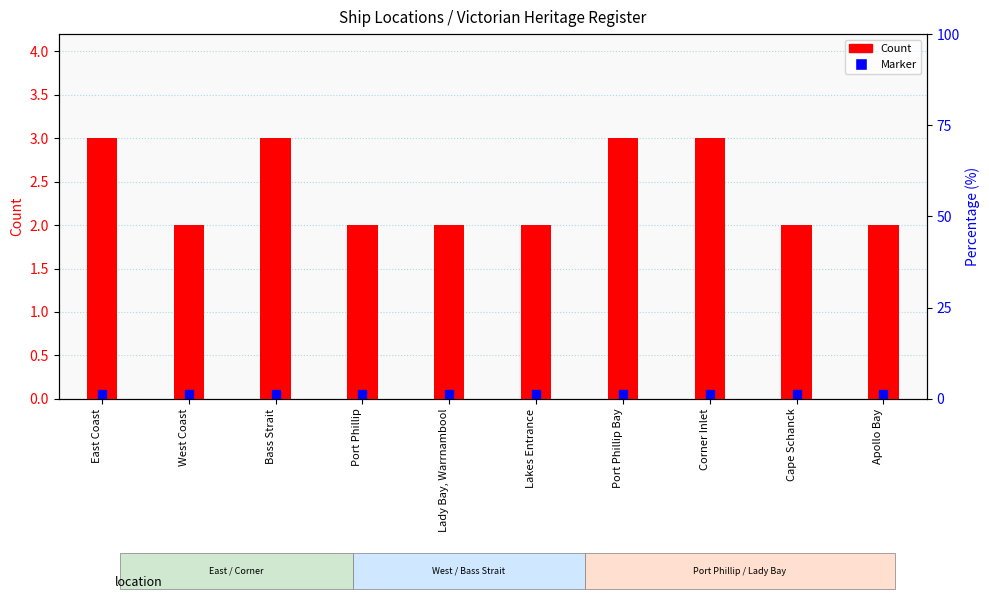

The chart shows a value of 3 at Port Phillip Bay. True or false?

True